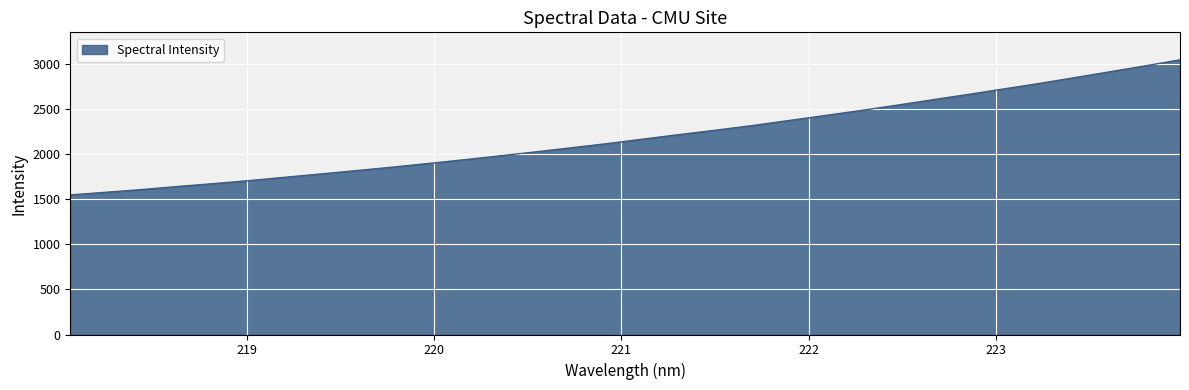

What is the maximum value shown in the chart?

3042.5